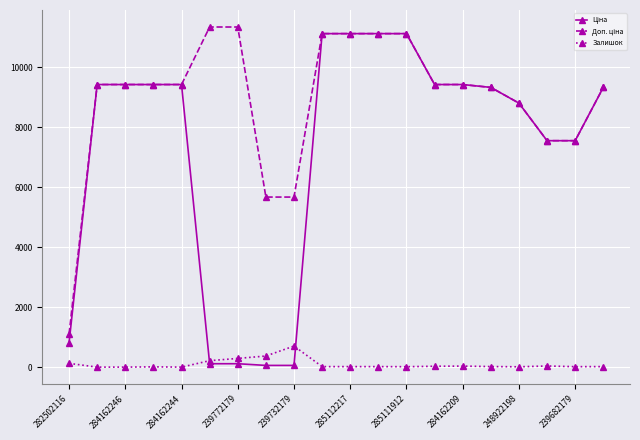

True or false: Залишок has a value of 125.0 at 282502116.

True